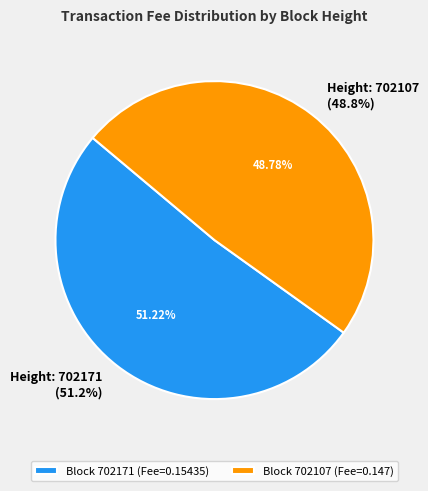

Which slice represents more than half of the pie?

702171